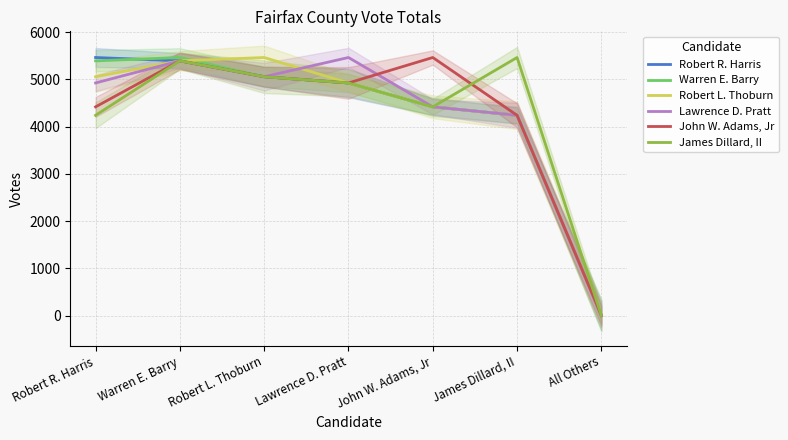

How many times do James Dillard, II and John W. Adams, Jr cross each other?

1